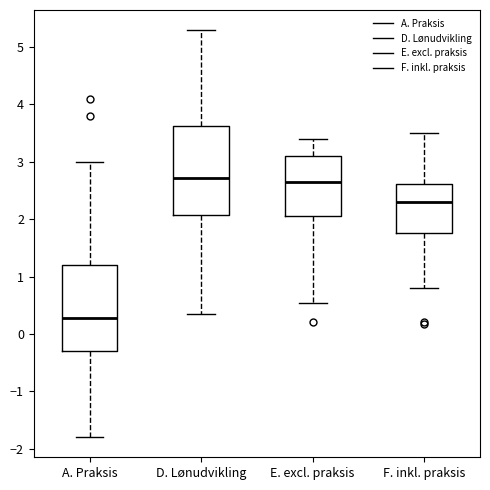

Where does the lower whisker of the box for F. inkl. praksis end on the y-axis? The values are not printed on the chart, so give them approximately, as read against the axis.

0.8